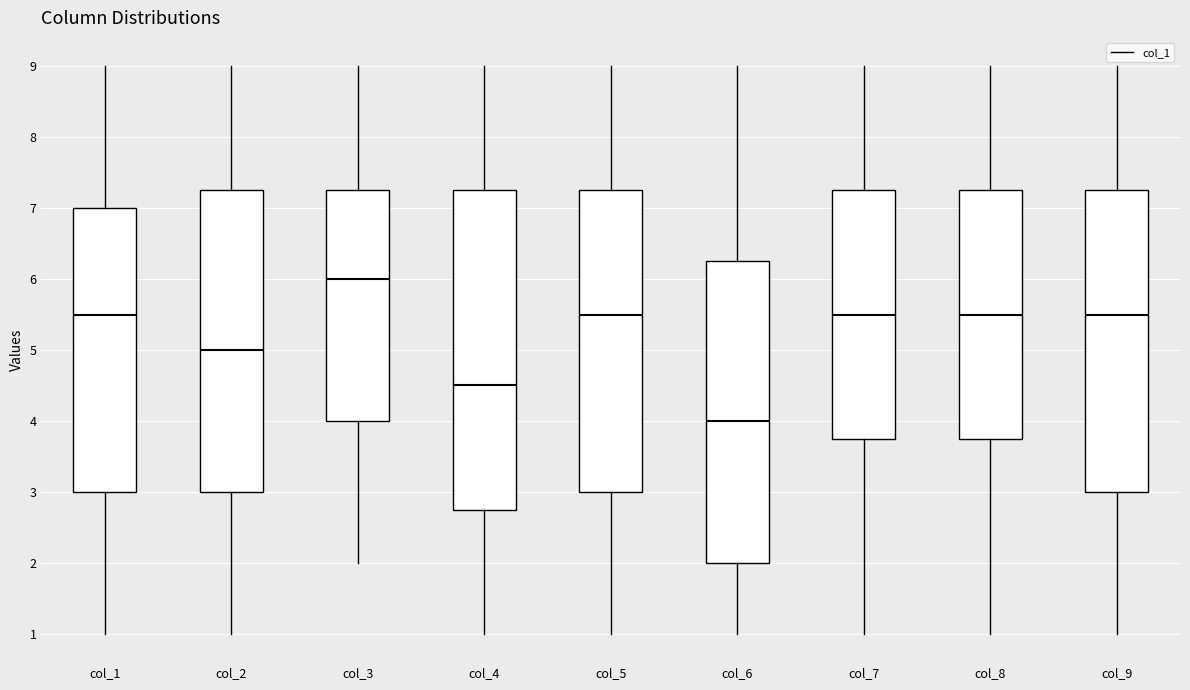

Reading left to right, read every box against the y-axis: the position of its median line, the range the box covers, and the ends of its whiskers. The values are not printed on the chart, so give them approximately, as read against the axis.

col_1: median 5.5, box 3.0 to 7.0, whiskers 1.0 to 9.0
col_2: median 5.0, box 3.0 to 7.3, whiskers 1.0 to 9.0
col_3: median 6.0, box 4.0 to 7.3, whiskers 2.0 to 9.0
col_4: median 4.5, box 2.8 to 7.3, whiskers 1.0 to 9.0
col_5: median 5.5, box 3.0 to 7.3, whiskers 1.0 to 9.0
col_6: median 4.0, box 2.0 to 6.3, whiskers 1.0 to 9.0
col_7: median 5.5, box 3.8 to 7.3, whiskers 1.0 to 9.0
col_8: median 5.5, box 3.8 to 7.3, whiskers 1.0 to 9.0
col_9: median 5.5, box 3.0 to 7.3, whiskers 1.0 to 9.0